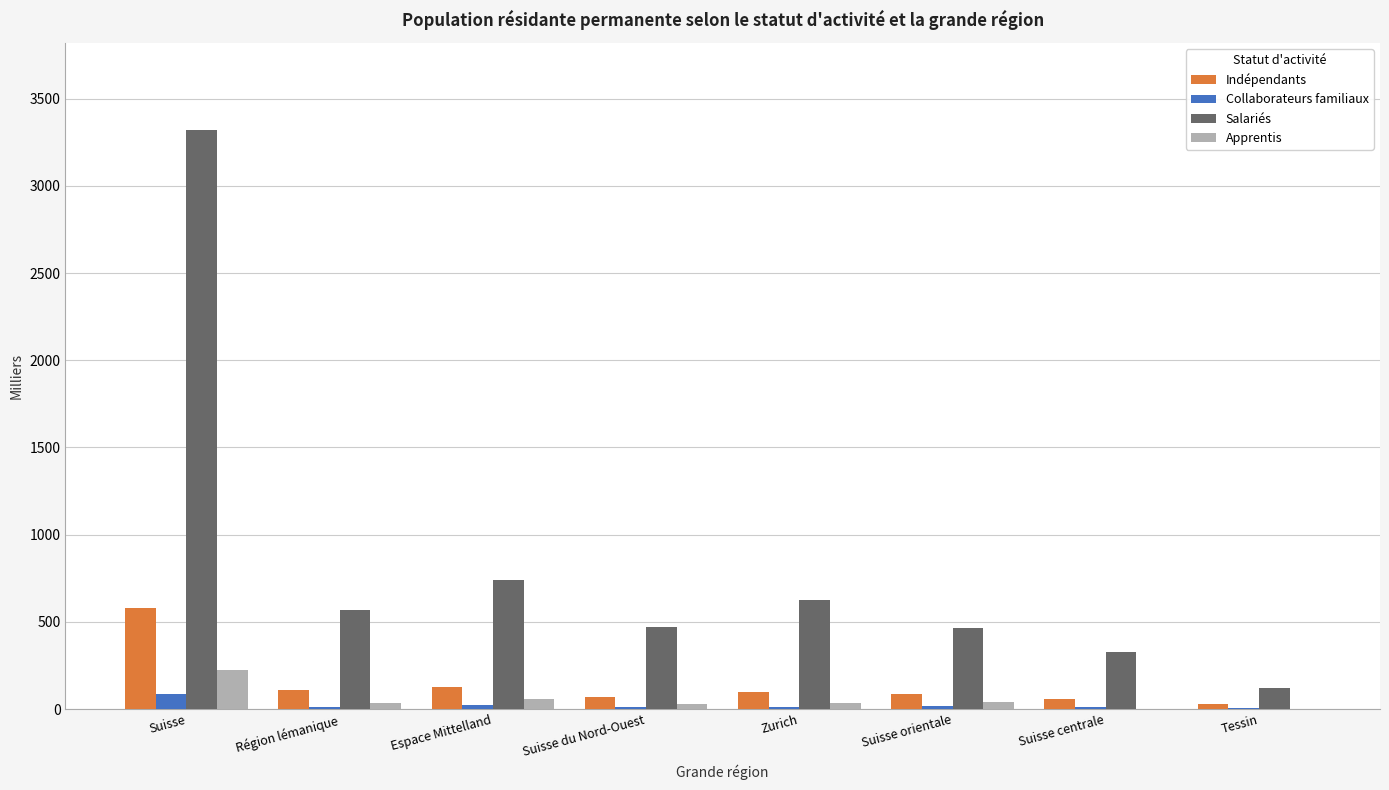

What is the sum of all Salariés values?

6645.9